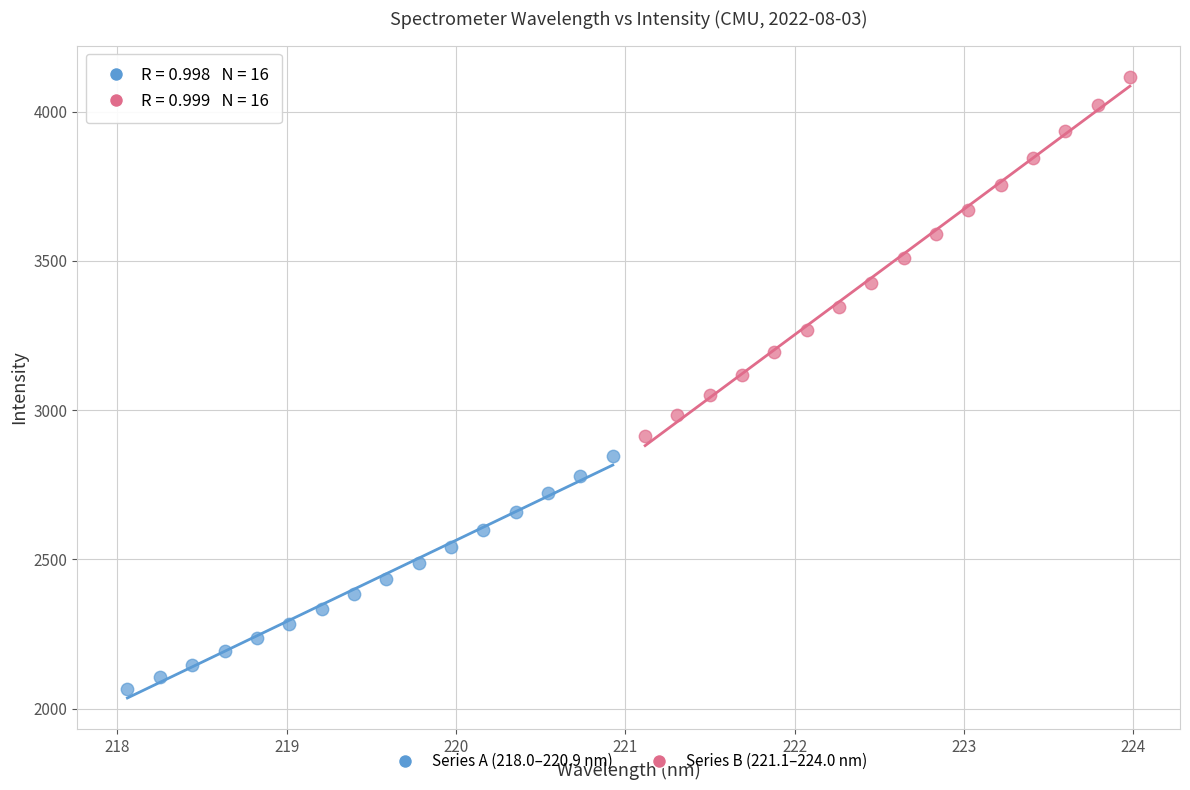

Which series has the widest spread of Y values?

Series B (221.1–224.0 nm)